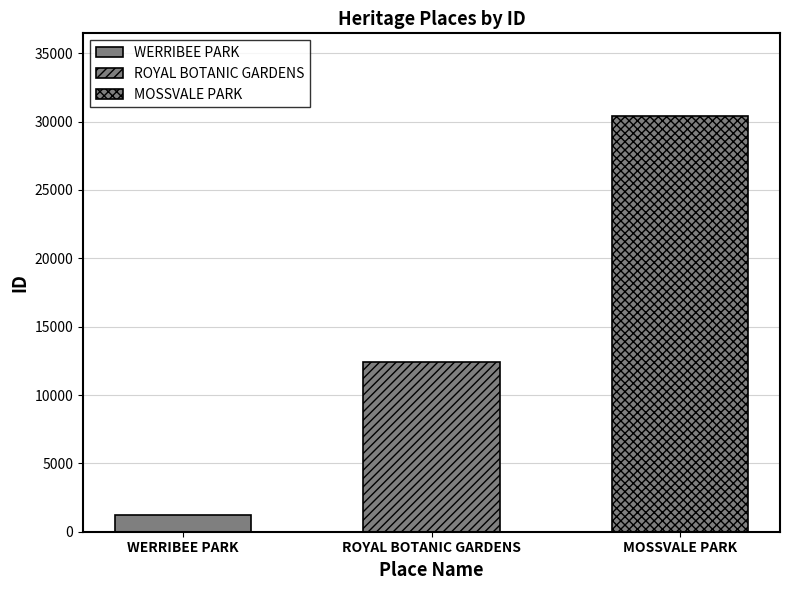

What is the average value?

14666